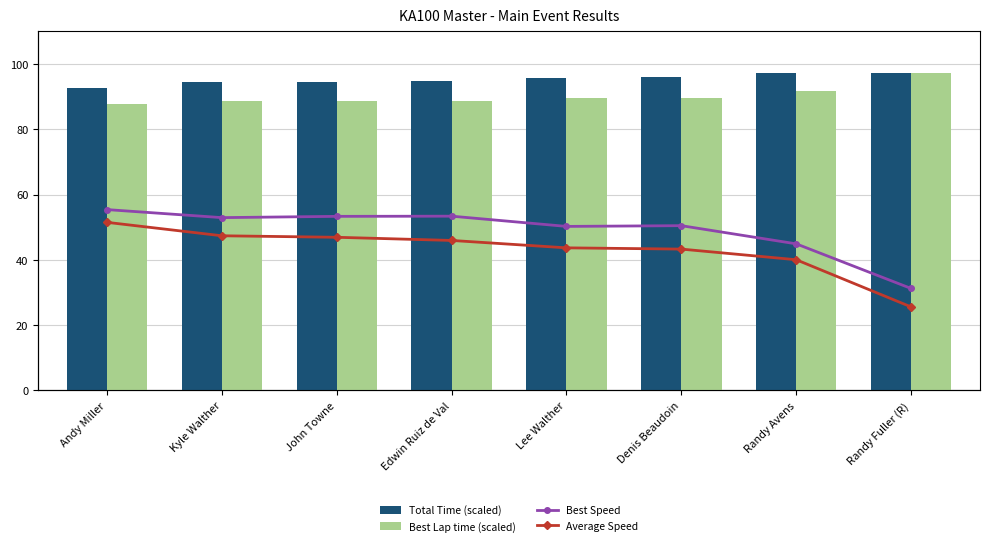

Are the bars grouped side by side (vs. stacked)?

Yes